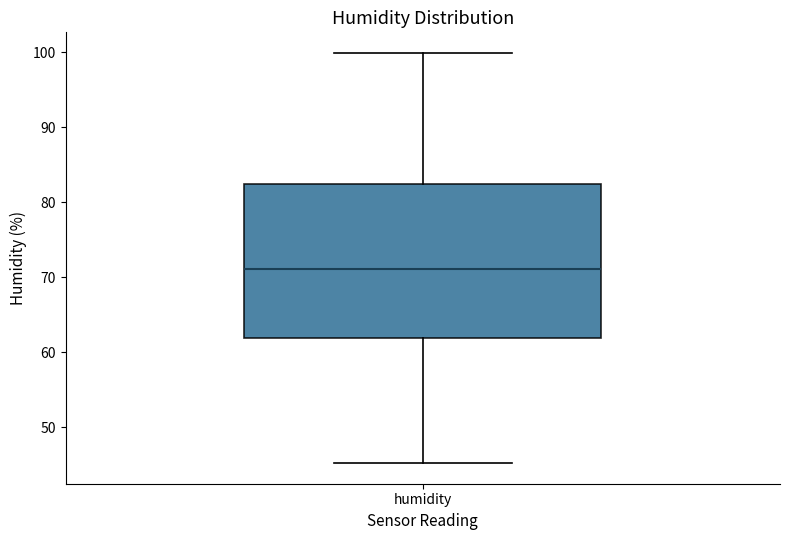

Read this box plot against the y-axis: the position of the median line, the range covered by the box, and the ends of both whiskers. The values are not printed on the chart, so give them approximately, as read against the axis.

median 71, box 62 to 82, whiskers 45 to 100